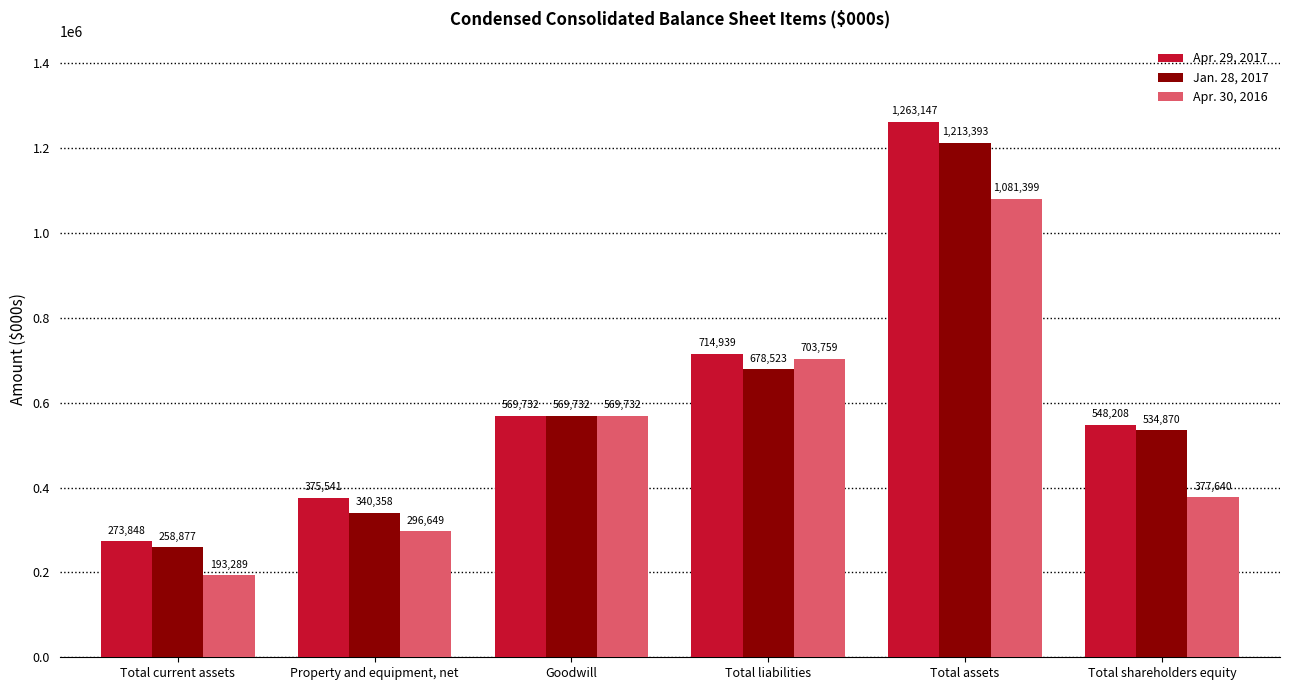

At Property and equipment, net, list the series in order from smallest to largest.

Apr. 30, 2016, Jan. 28, 2017, Apr. 29, 2017